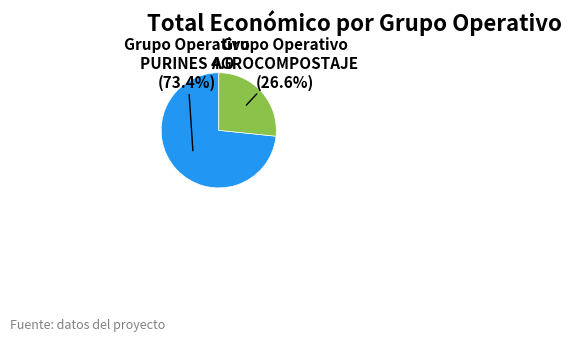

Does any single category account for the majority?

Yes